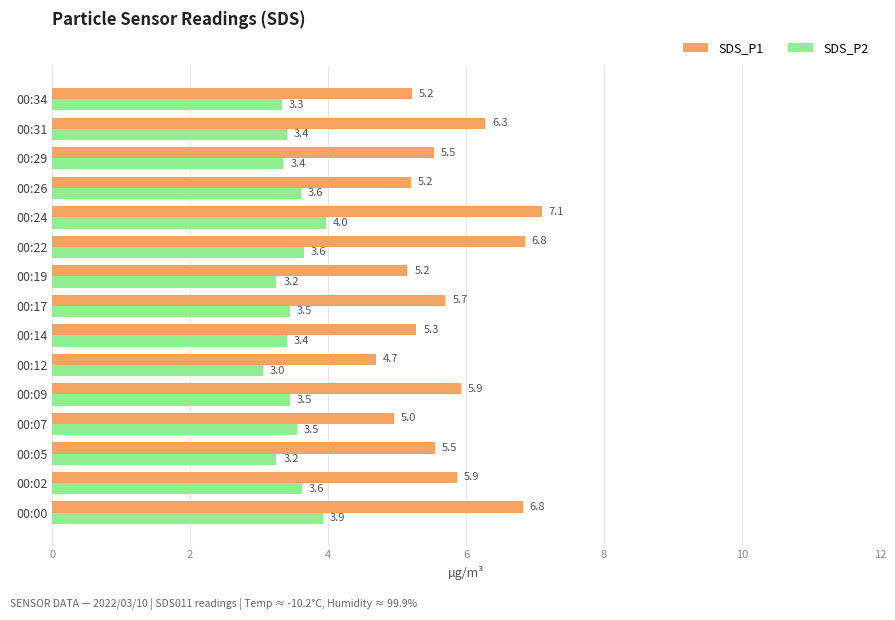

Which category has the lowest value across all series?

00:12